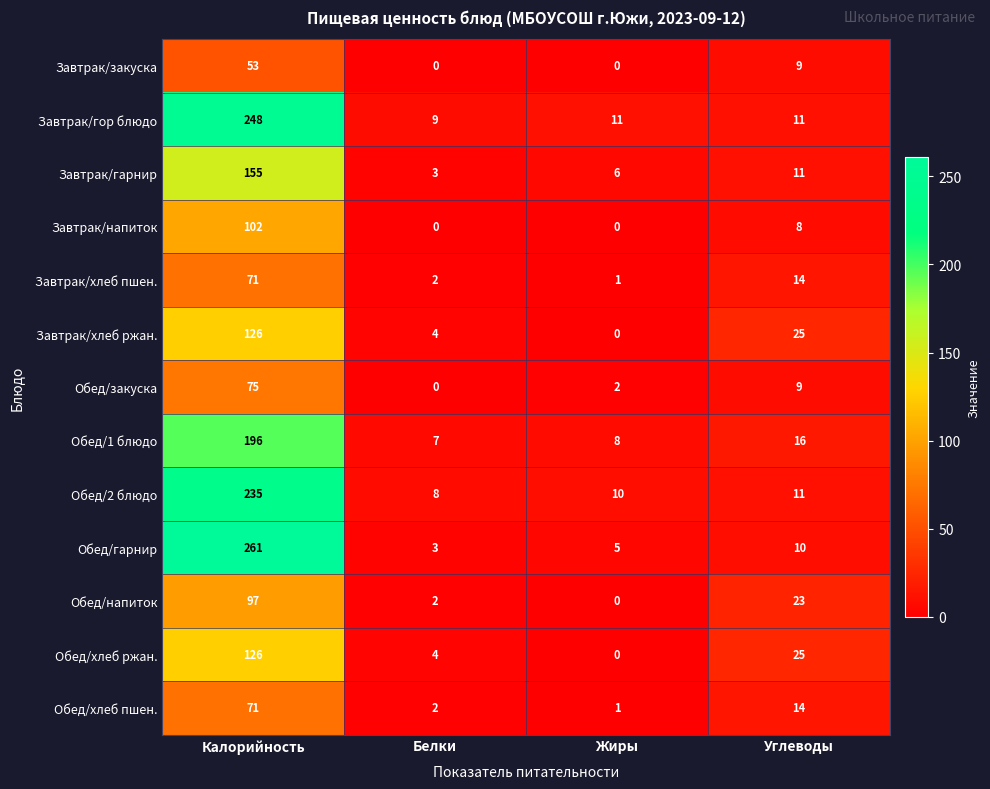

The value of Обед/хлеб пшен. at Углеводы is 14. True or false?

True